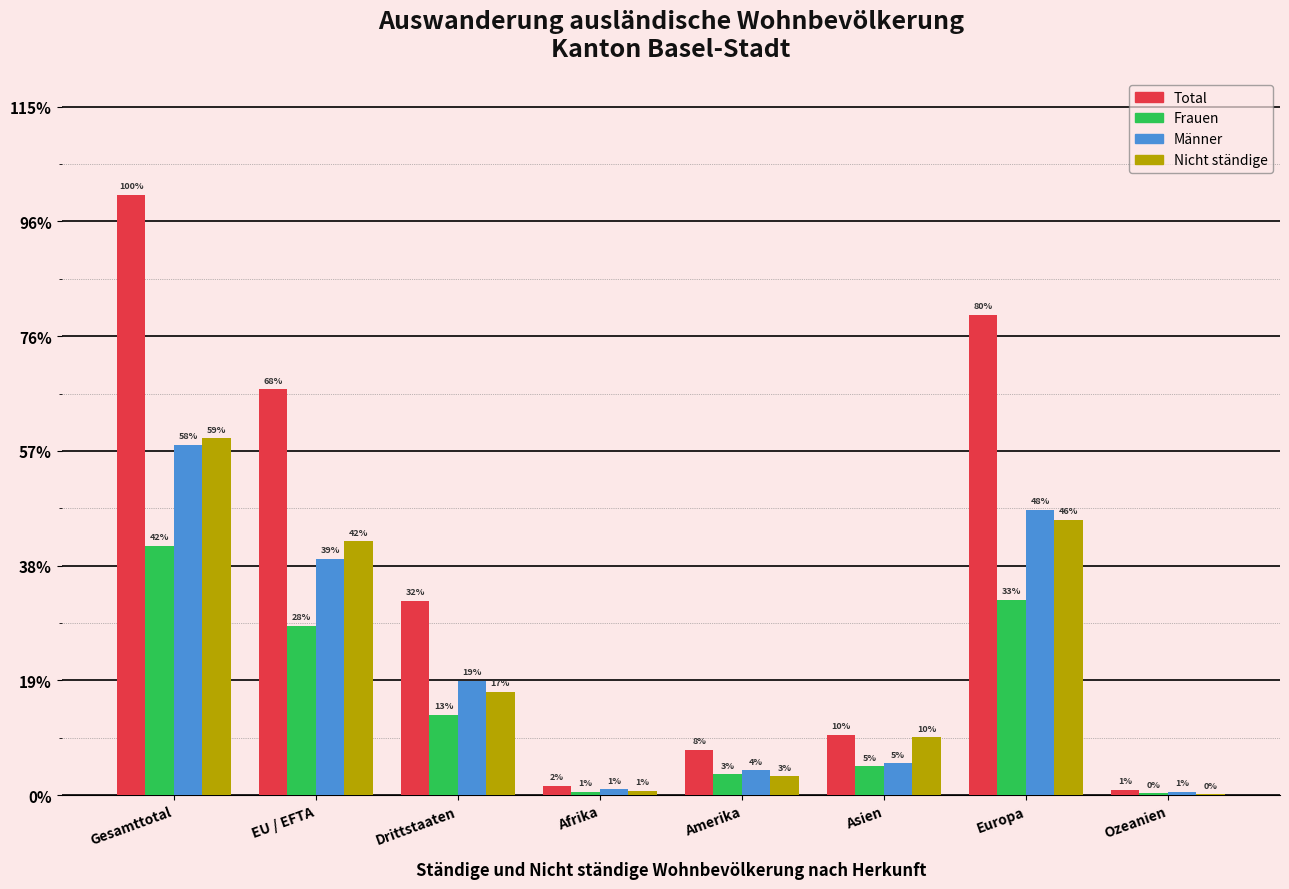

At which label does Männer reach its minimum?

Ozeanien